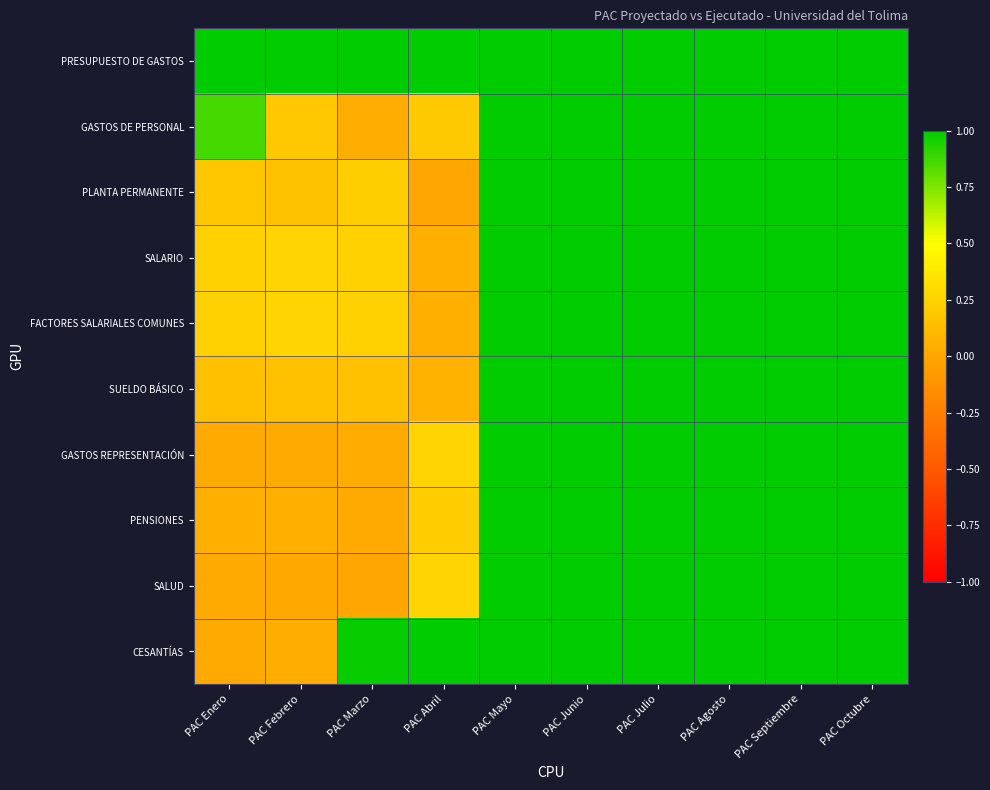

Reading right to left, transcribe all the data shown in this chart.

PRESUPUESTO DE GASTOS: PAC Octubre=1.0	PAC Septiembre=1.0	PAC Agosto=1.0	PAC Julio=1.0	PAC Junio=1.0	PAC Mayo=1.0	PAC Abril=1.0	PAC Marzo=1.0	PAC Febrero=1.0	PAC Enero=1.0
GASTOS DE PERSONAL: PAC Octubre=1.0	PAC Septiembre=1.0	PAC Agosto=1.0	PAC Julio=1.0	PAC Junio=1.0	PAC Mayo=1.0	PAC Abril=0.2	PAC Marzo=0.1	PAC Febrero=0.2	PAC Enero=0.9
PLANTA PERMANENTE: PAC Octubre=1.0	PAC Septiembre=1.0	PAC Agosto=1.0	PAC Julio=1.0	PAC Junio=1.0	PAC Mayo=1.0	PAC Abril=0.0	PAC Marzo=0.2	PAC Febrero=0.2	PAC Enero=0.2
SALARIO: PAC Octubre=1.0	PAC Septiembre=1.0	PAC Agosto=1.0	PAC Julio=1.0	PAC Junio=1.0	PAC Mayo=1.0	PAC Abril=0.1	PAC Marzo=0.2	PAC Febrero=0.3	PAC Enero=0.2
FACTORES SALARIALES COMUNES: PAC Octubre=1.0	PAC Septiembre=1.0	PAC Agosto=1.0	PAC Julio=1.0	PAC Junio=1.0	PAC Mayo=1.0	PAC Abril=0.1	PAC Marzo=0.2	PAC Febrero=0.3	PAC Enero=0.2
SUELDO BÁSICO: PAC Octubre=1.0	PAC Septiembre=1.0	PAC Agosto=1.0	PAC Julio=1.0	PAC Junio=1.0	PAC Mayo=1.0	PAC Abril=0.1	PAC Marzo=0.2	PAC Febrero=0.2	PAC Enero=0.2
GASTOS REPRESENTACIÓN: PAC Octubre=1.0	PAC Septiembre=1.0	PAC Agosto=1.0	PAC Julio=1.0	PAC Junio=1.0	PAC Mayo=1.0	PAC Abril=0.3	PAC Marzo=0.0	PAC Febrero=0.0	PAC Enero=0.0
PENSIONES: PAC Octubre=1.0	PAC Septiembre=1.0	PAC Agosto=1.0	PAC Julio=1.0	PAC Junio=1.0	PAC Mayo=1.0	PAC Abril=0.2	PAC Marzo=0.0	PAC Febrero=0.1	PAC Enero=0.1
SALUD: PAC Octubre=1.0	PAC Septiembre=1.0	PAC Agosto=1.0	PAC Julio=1.0	PAC Junio=1.0	PAC Mayo=1.0	PAC Abril=0.3	PAC Marzo=0.0	PAC Febrero=0.0	PAC Enero=0.0
CESANTÍAS: PAC Octubre=1.0	PAC Septiembre=1.0	PAC Agosto=1.0	PAC Julio=1.0	PAC Junio=1.0	PAC Mayo=1.0	PAC Abril=1.0	PAC Marzo=1.0	PAC Febrero=0.0	PAC Enero=0.0